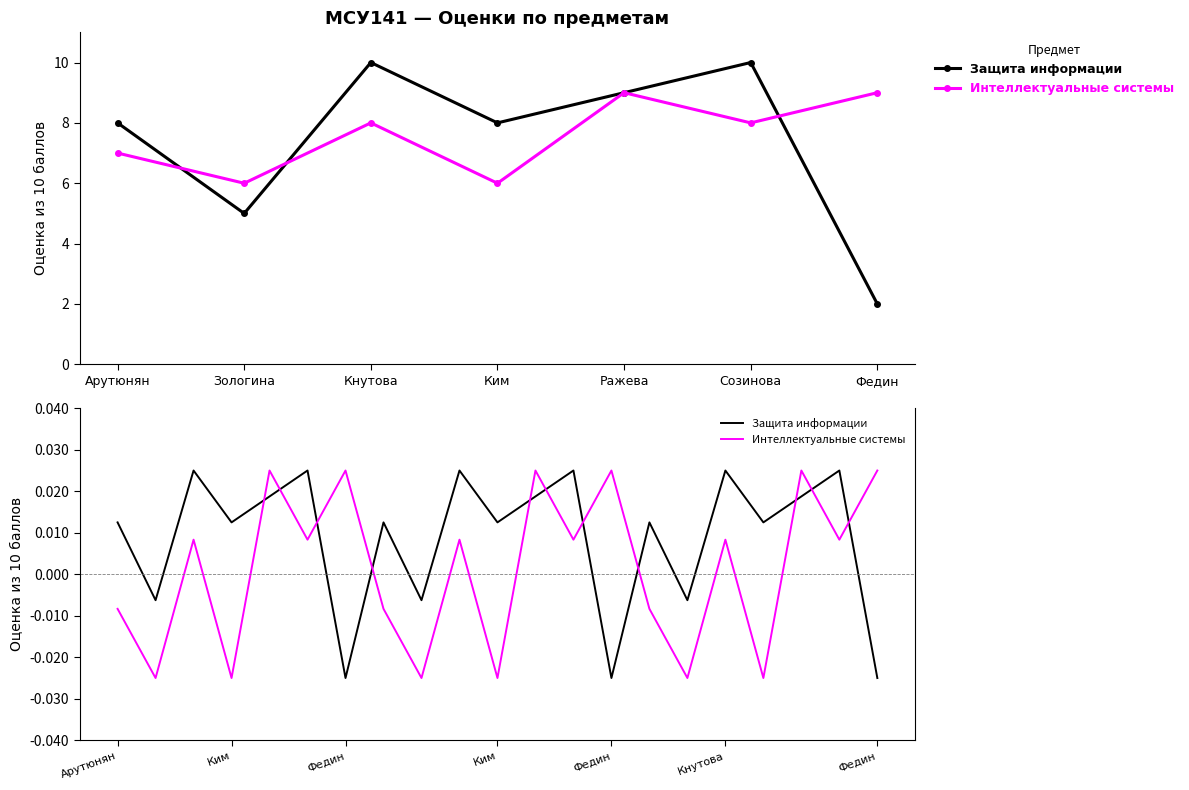

True or false: Защита информации and Интеллектуальные системы intersect in this chart.

True